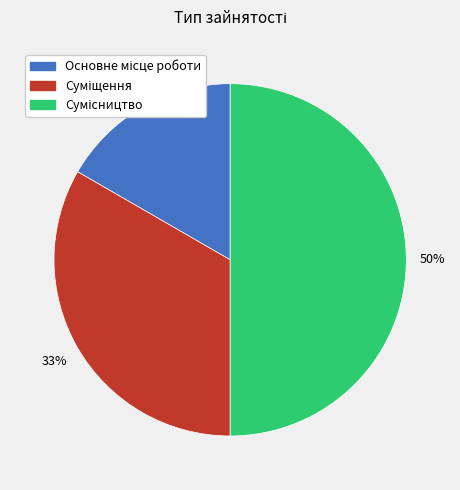

To the nearest percent, what is the difference between the largest and smallest slice percentages?

33%